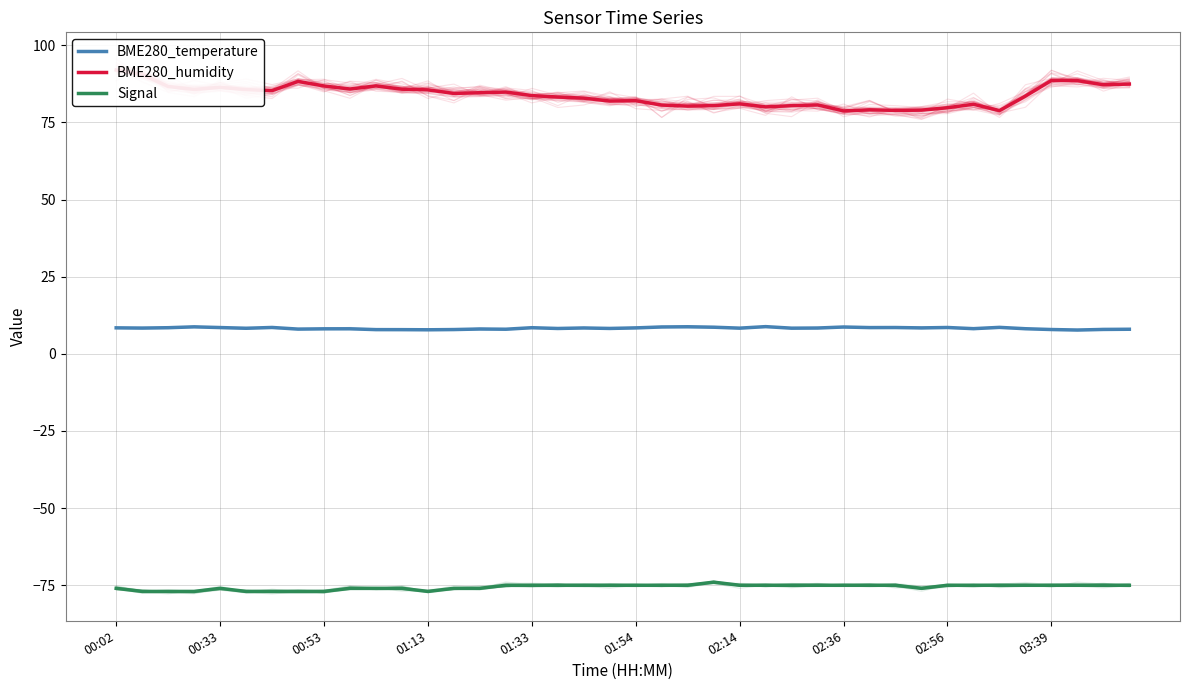

How many categories are shown in the chart?

40